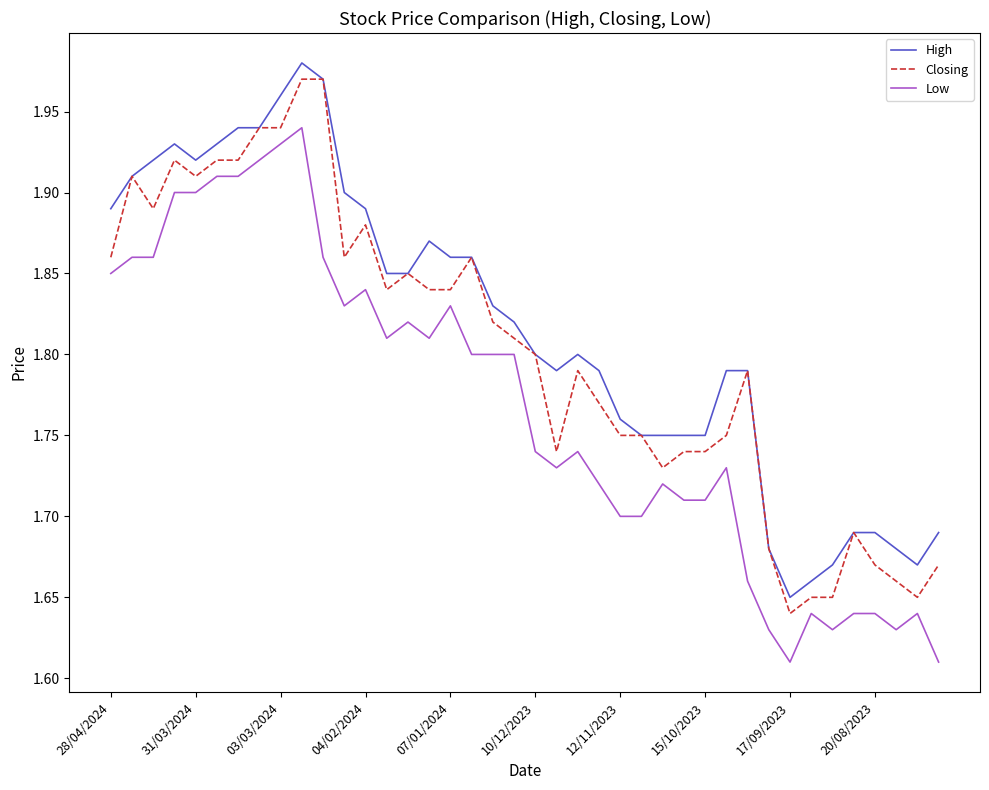

List the series in order of their overall mean, lowest first.

Low, Closing, High